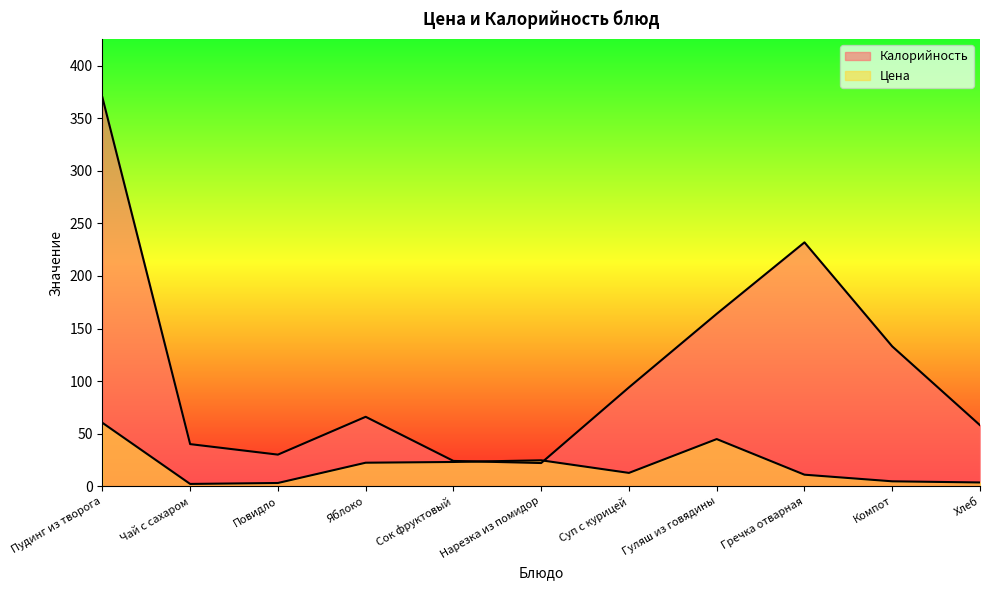

Does the chart display data point markers on the line(s)?

No